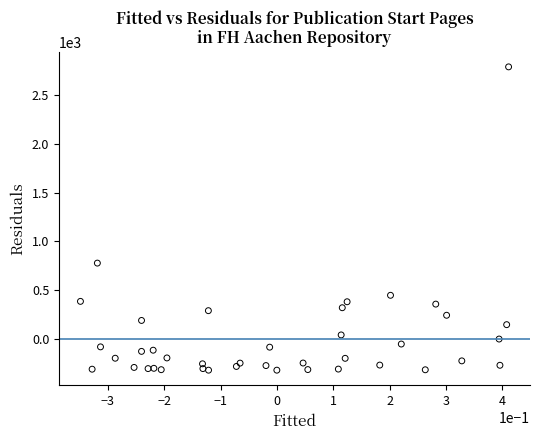

What Y value in the scatter plot is closest to 1234?

778.9